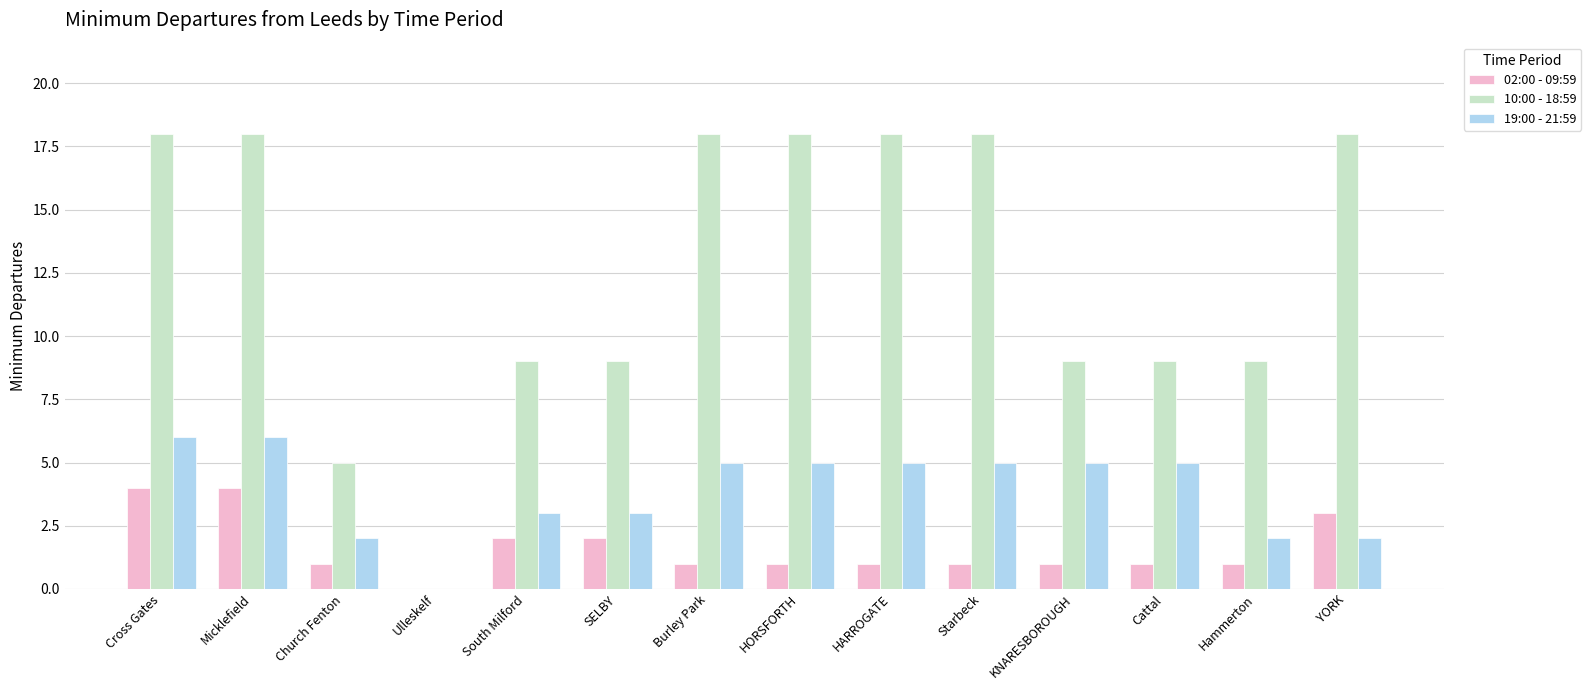

What is the total value across all series at Church Fenton?

8